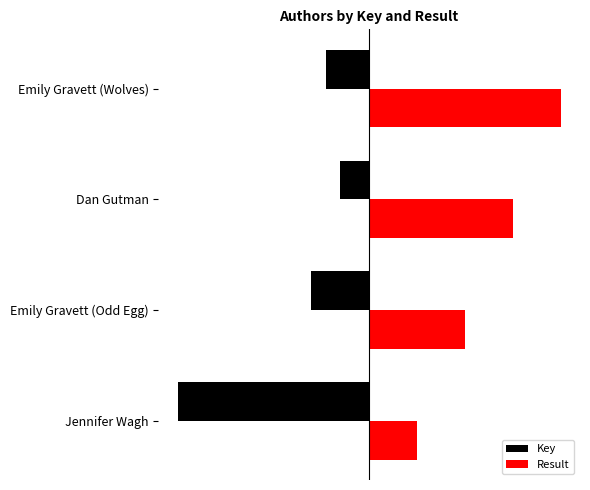

What are all the series names shown in the legend?

Key, Result